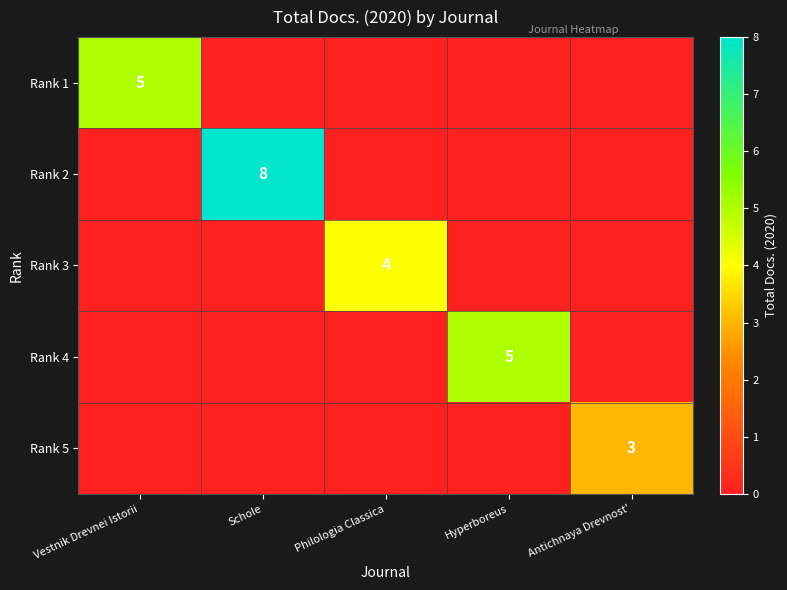

The Rank 5 series shows 2 at Antichnaya Drevnost'. True or false?

False